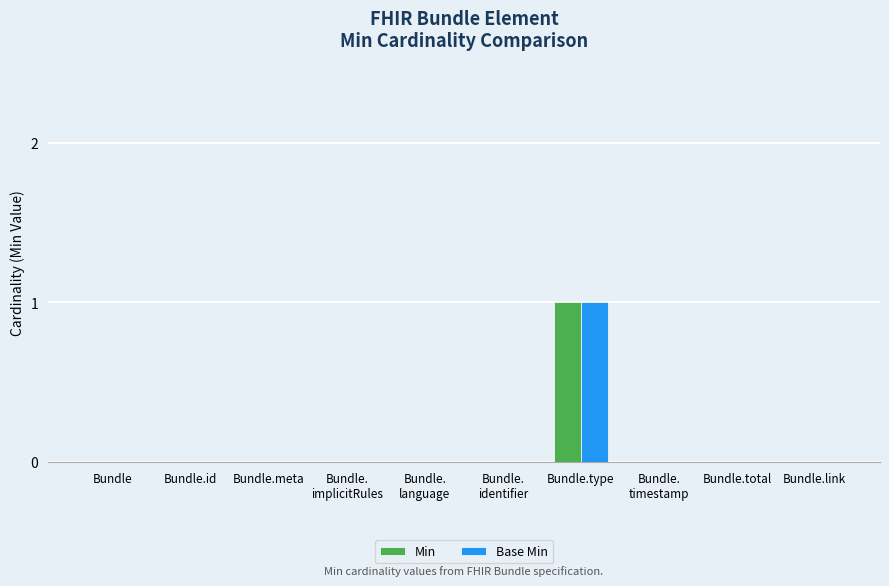

At which category does the chart reach its peak across all series?

Bundle.type